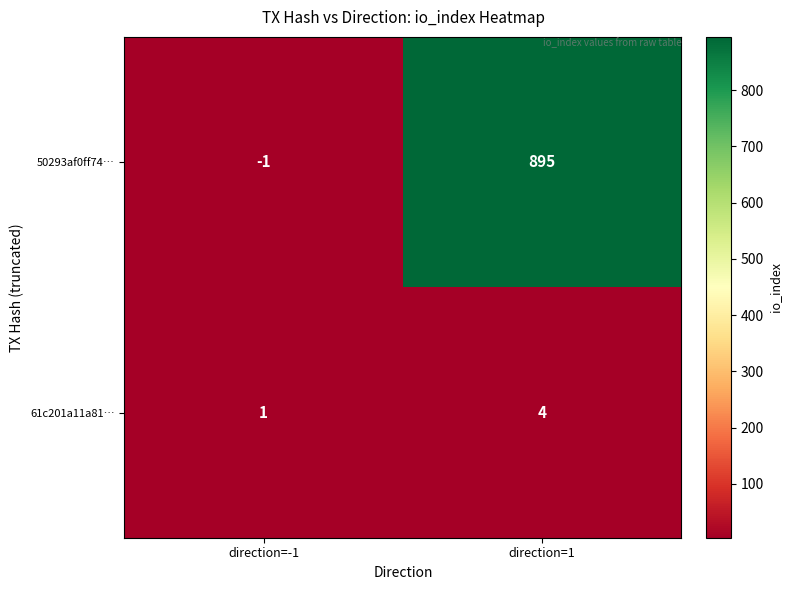

At how many categories does at least one series exceed 595?

1